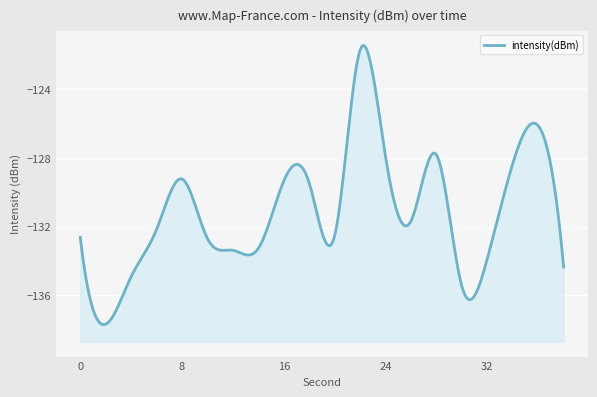

What is the change in value from 8 to 10?

-3.5